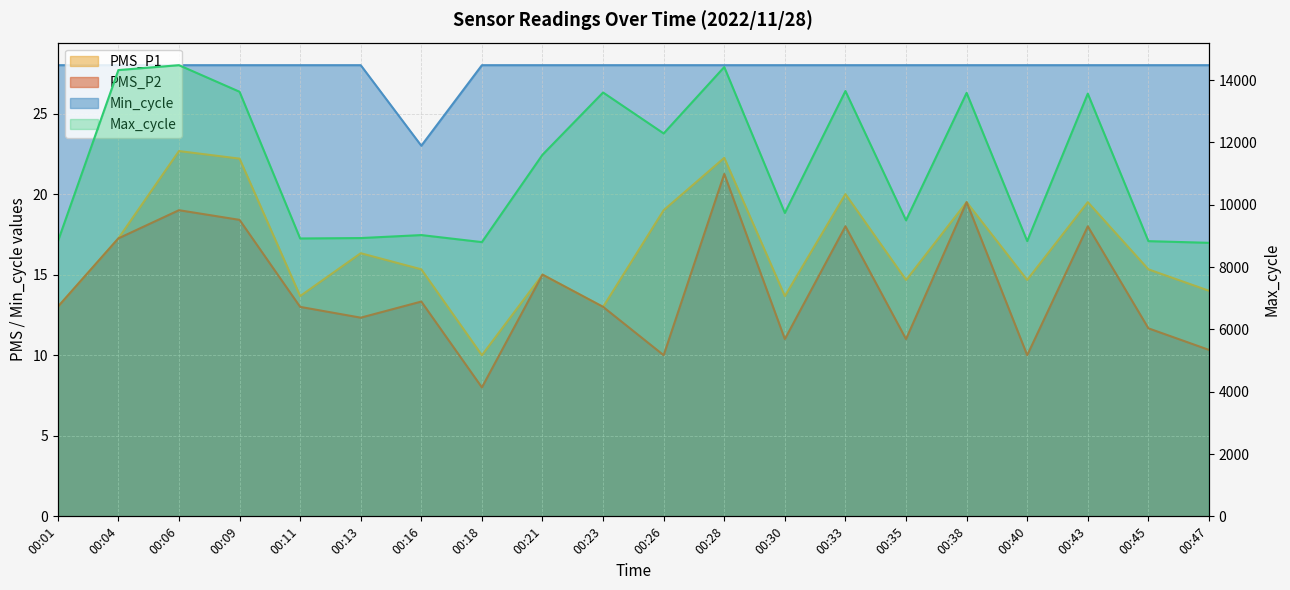

What is the spread (max minus min) of values at 00:13?

8919.7